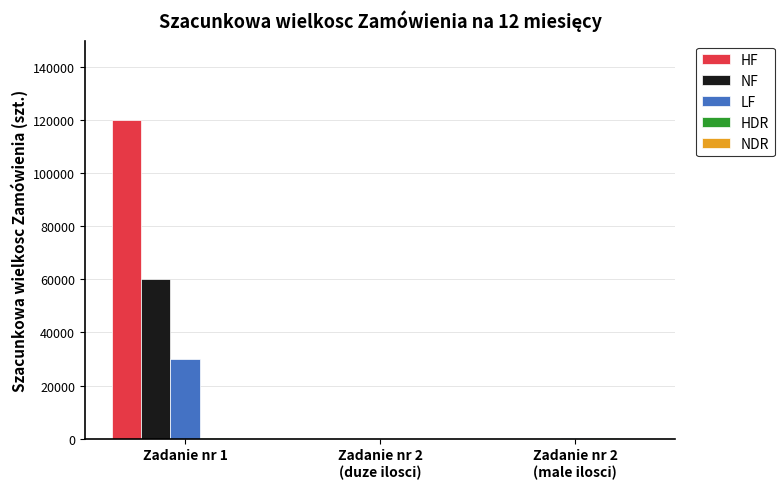

Does the chart contain stacked bars?

No